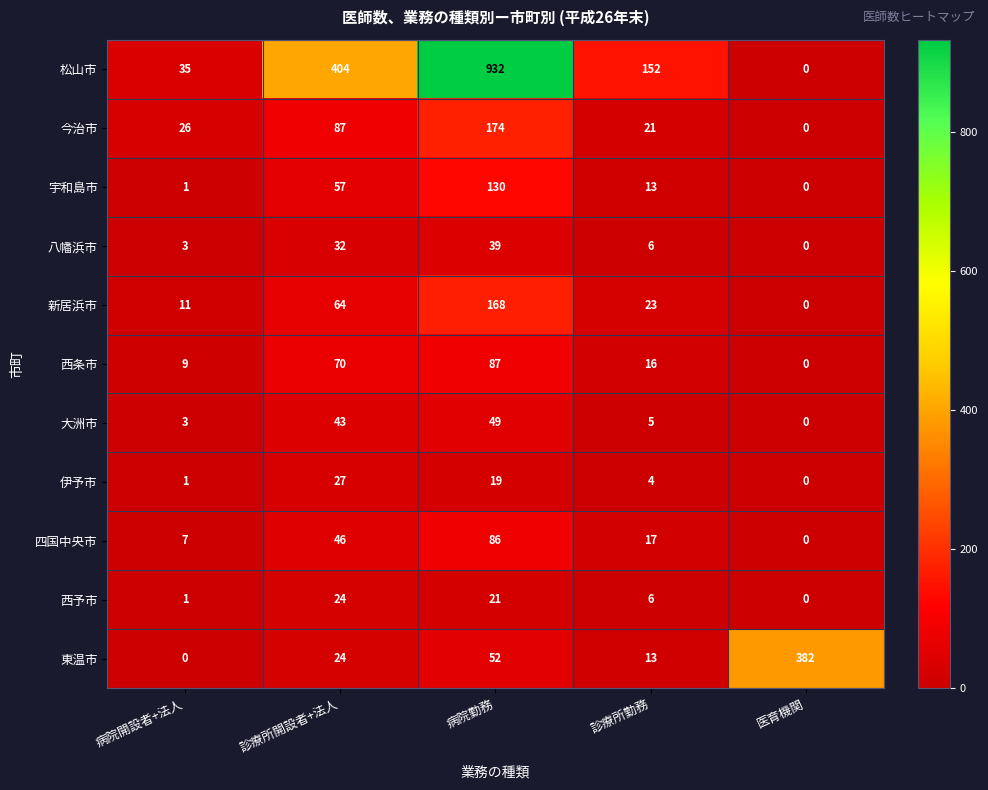

What is the greatest value displayed?

932